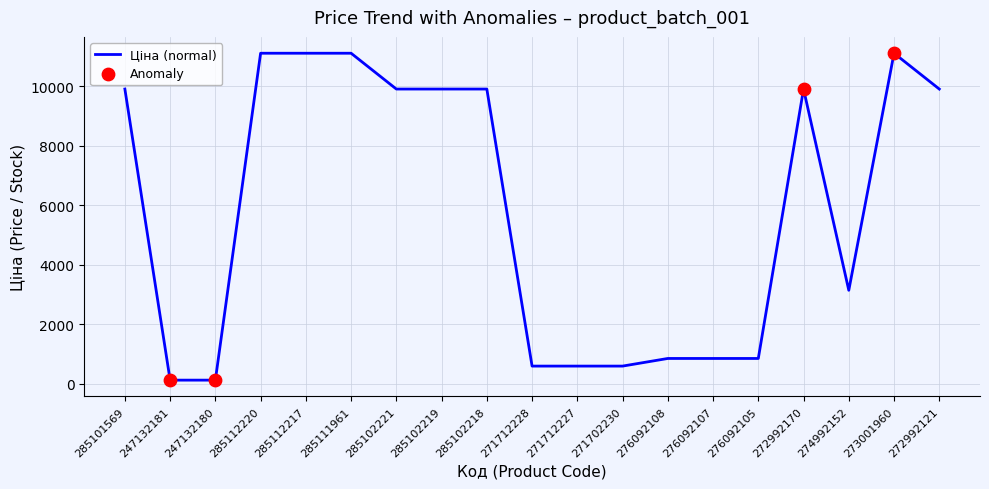

What is the change in value from 285102219 to 276092108?

-9065.7